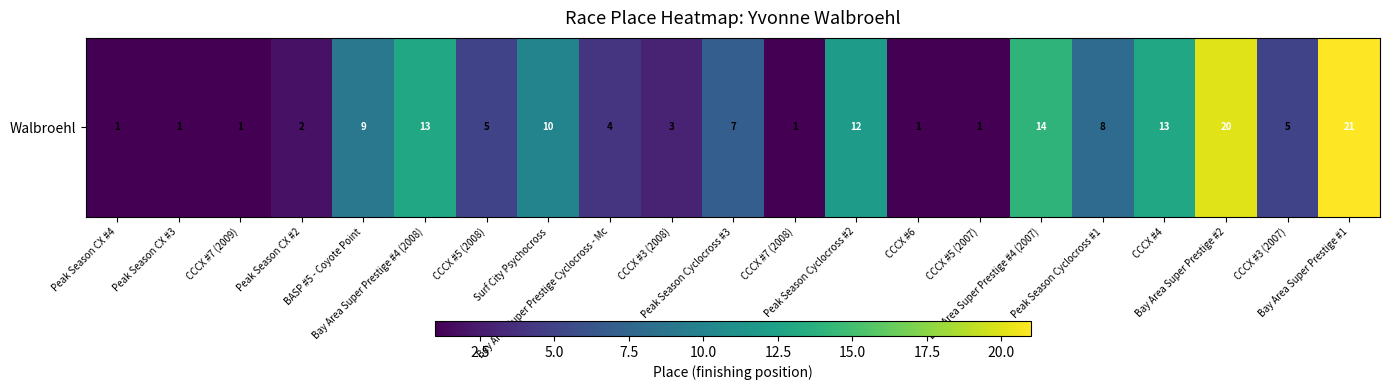

At which category does the chart reach its minimum across all series?

Peak Season CX #4